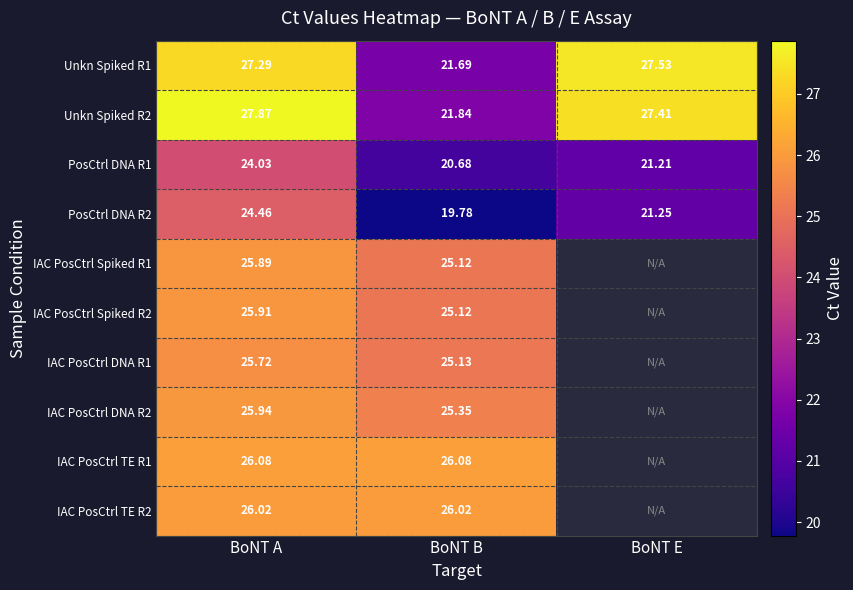

List the labels in order of PosCtrl DNA R2 value, smallest first.

BoNT B, BoNT E, BoNT A